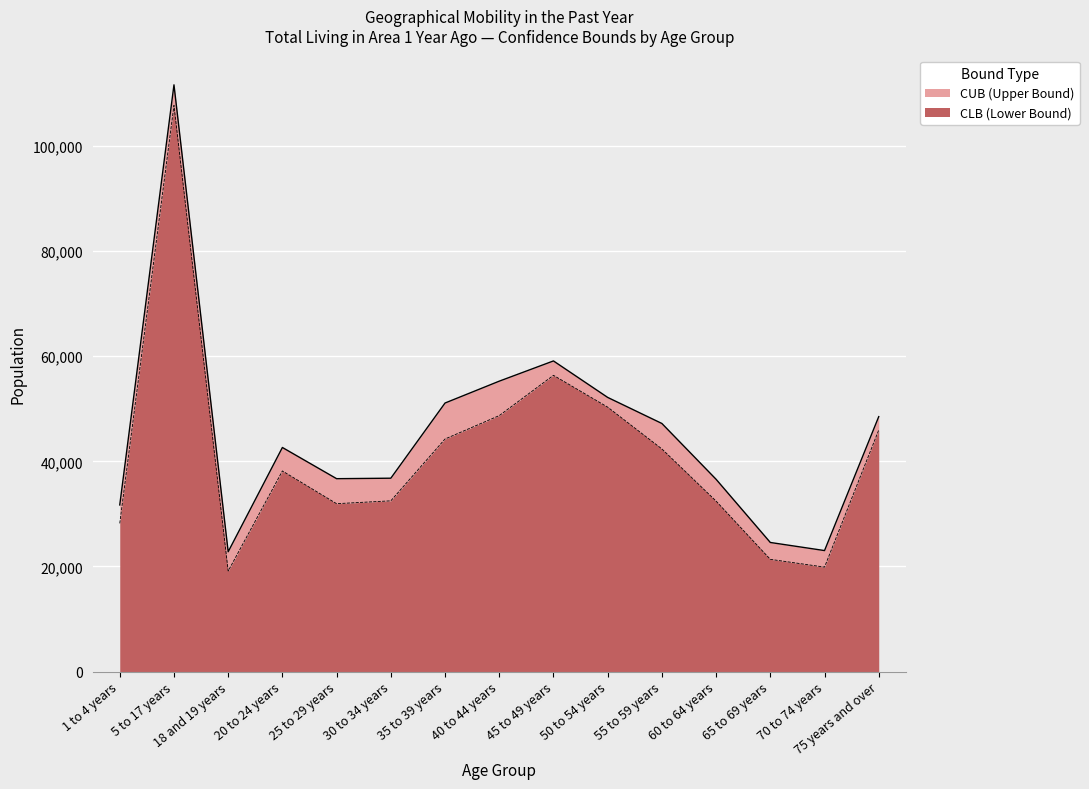

List the series in order of their overall mean, lowest first.

CLB, CUB